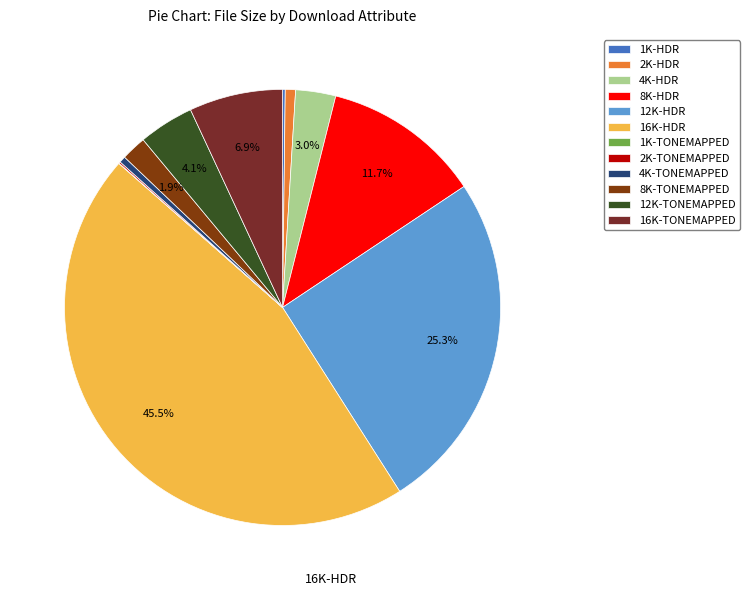

Is it true that 16K-HDR is 34% of the pie?

False